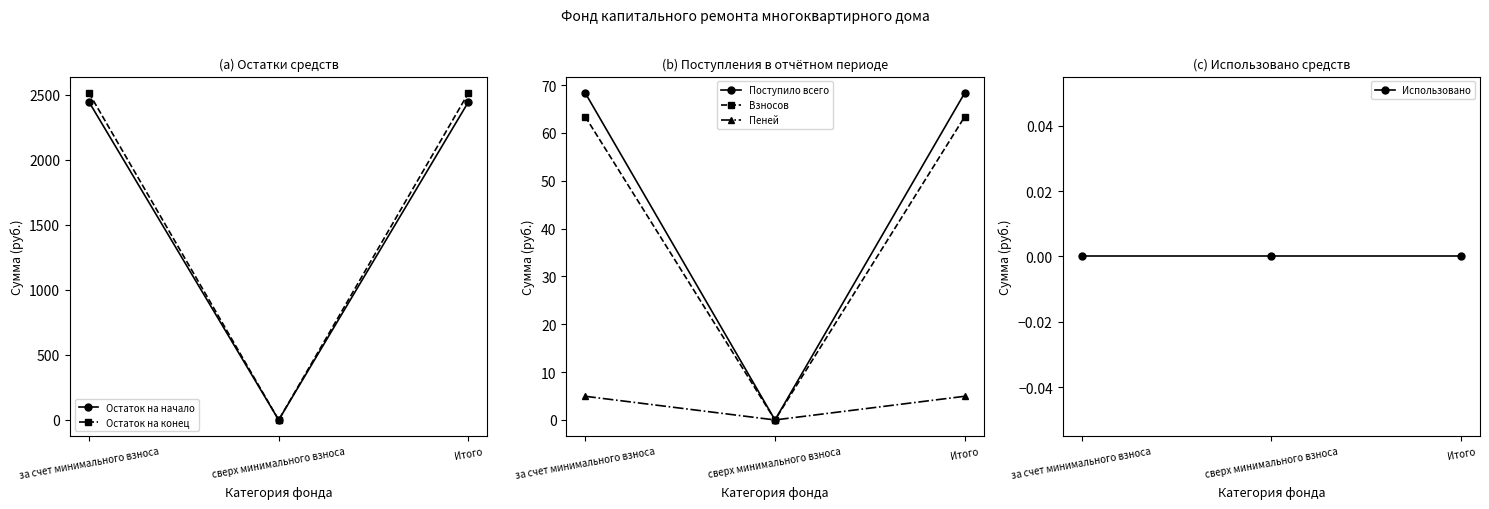

What is the total value across all series at Итого?

5098.3